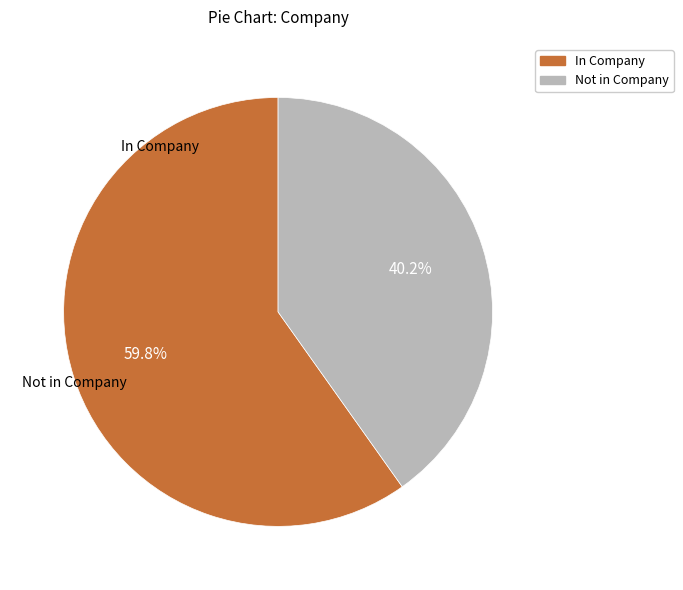

Does any single category account for the majority?

Yes